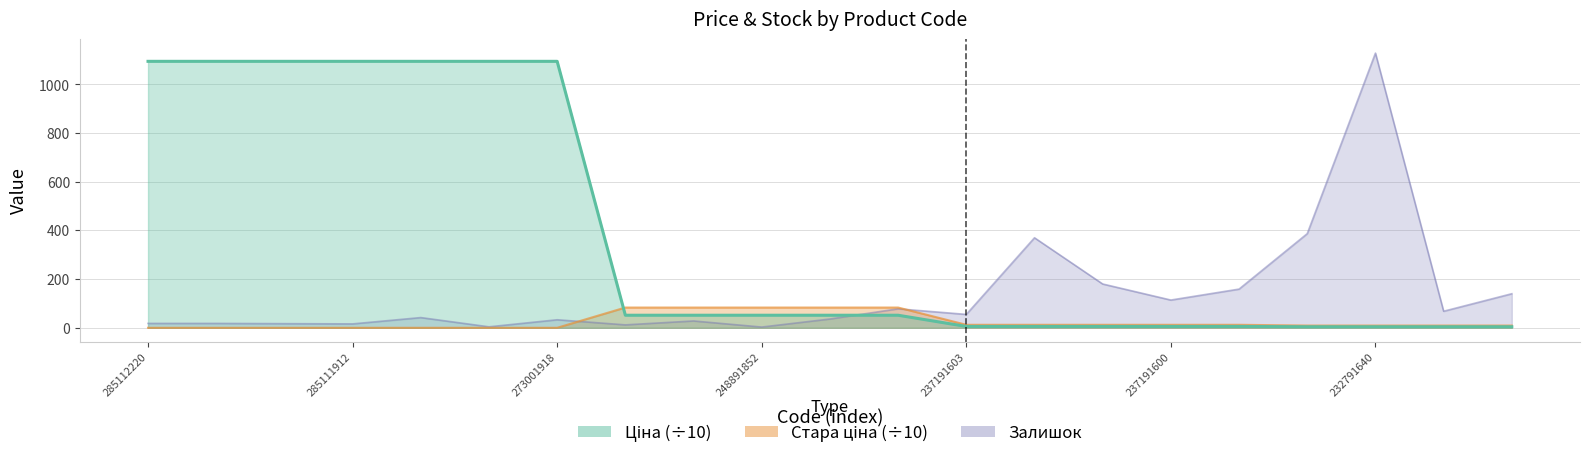

Count the number of data series in this chart.

3